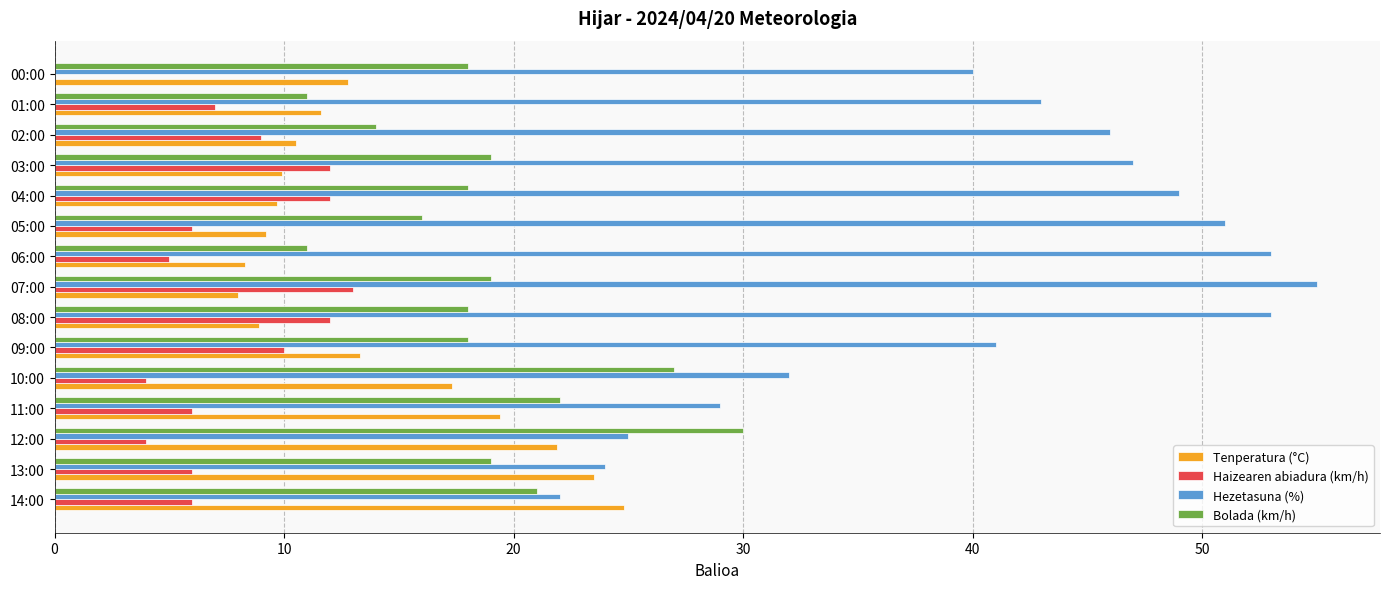

What is the maximum value shown in the chart?

55.0